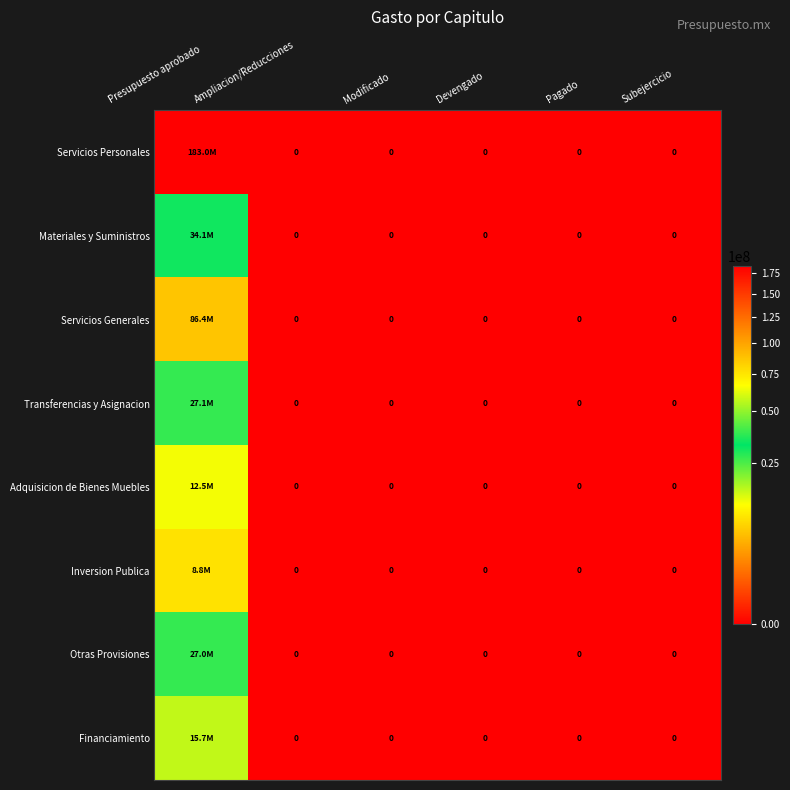

Is the value of Adquisicion de Bienes Muebles at Ampliacion/Reducciones greater than the value of Servicios Personales at Devengado?

No